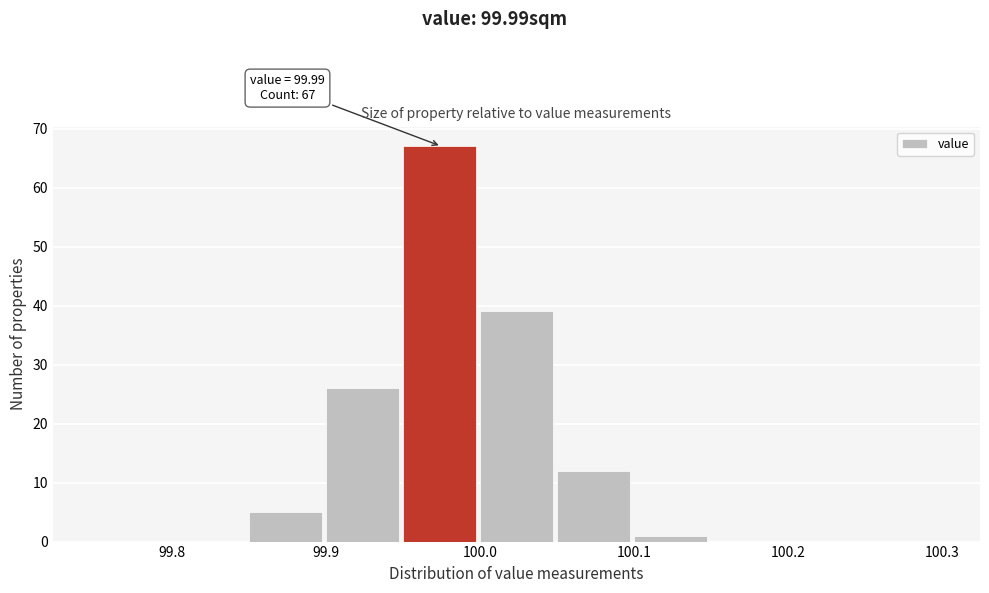

Over which range of the x-axis is the bar tallest?

99.95 to 100.00